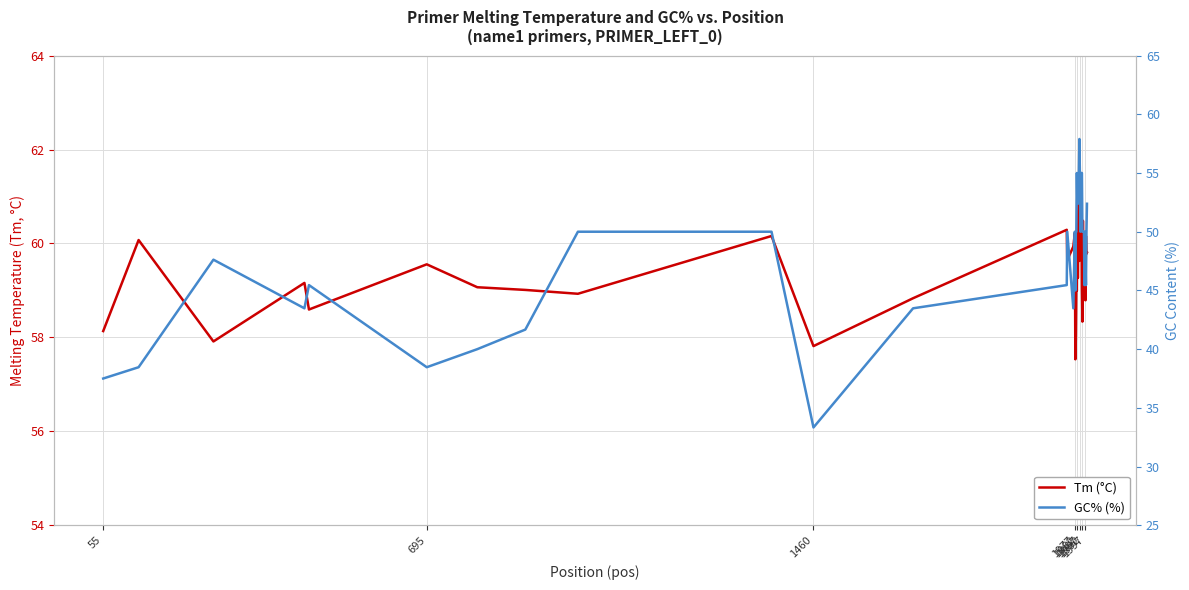

What are all the series names shown in the legend?

Tm (°C), GC% (%)